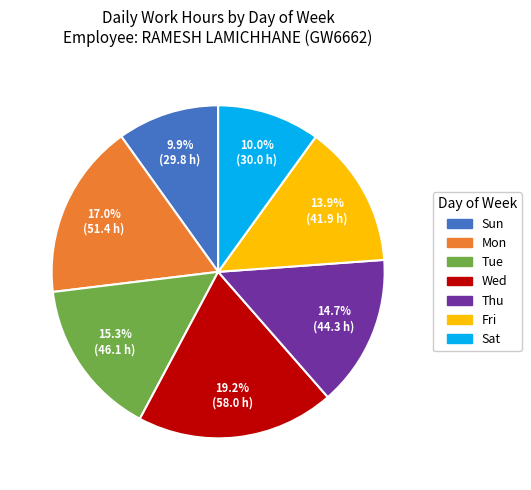

Which slice is the largest?

Wed